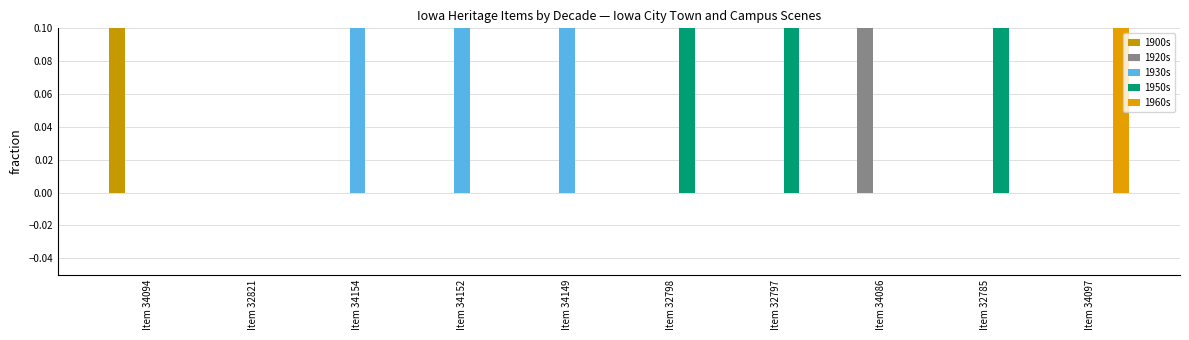

At which category is the sum across all series the highest?

Item 34094